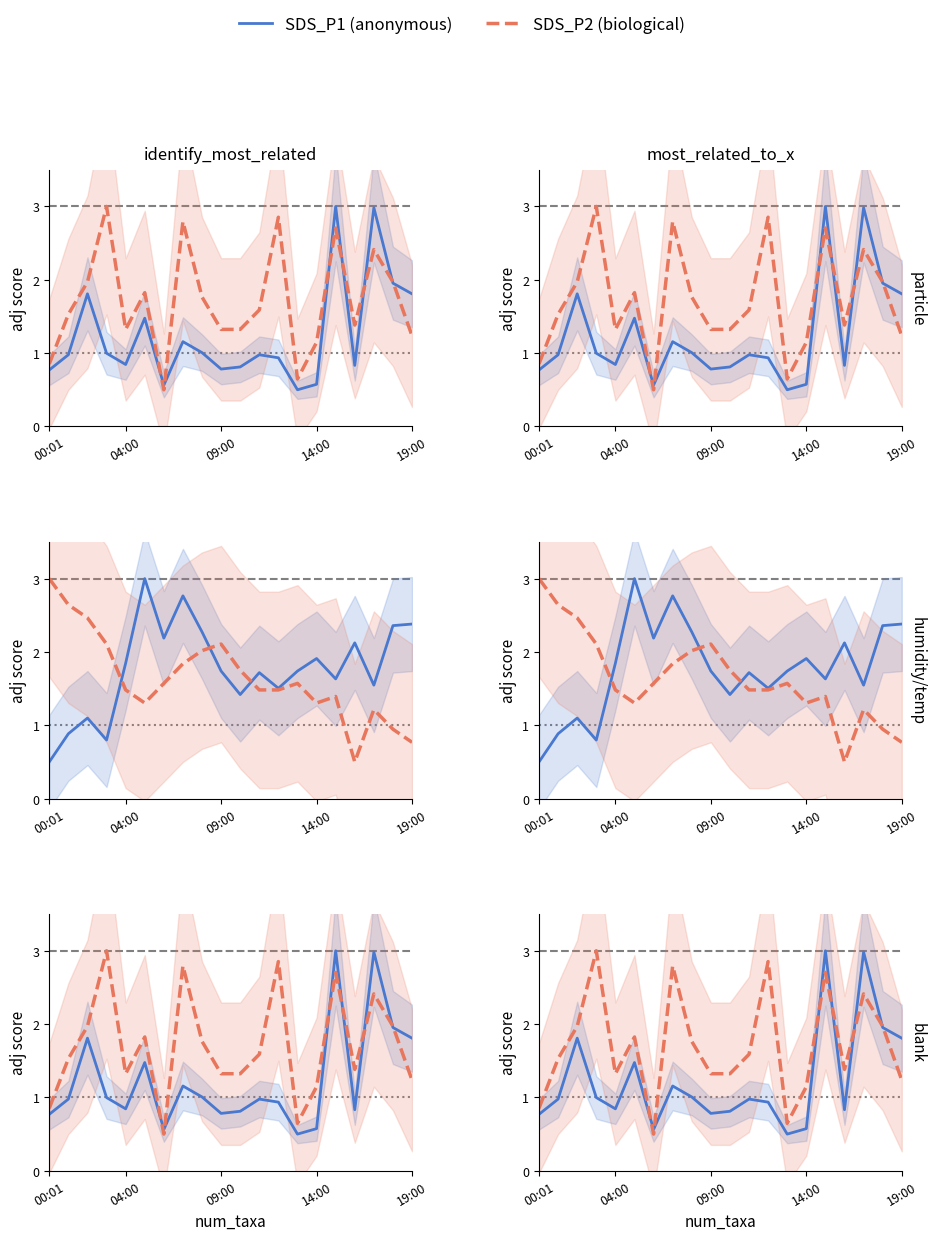

In SDS_P2, how many points are higher than both neighbors (excluding endpoints)?

6